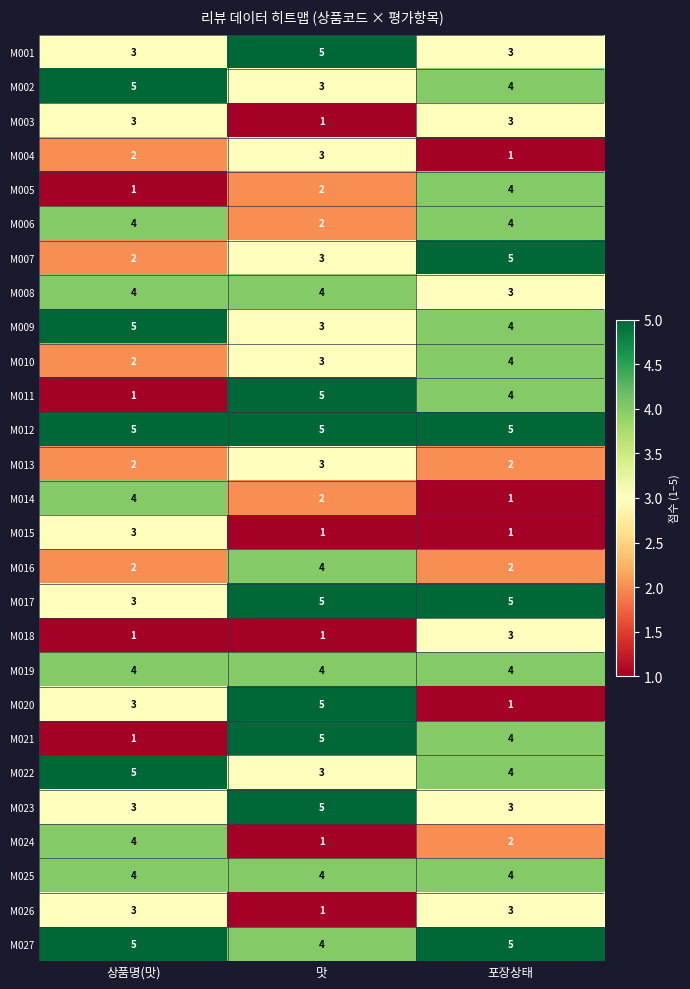

How many data points does each series have?

3